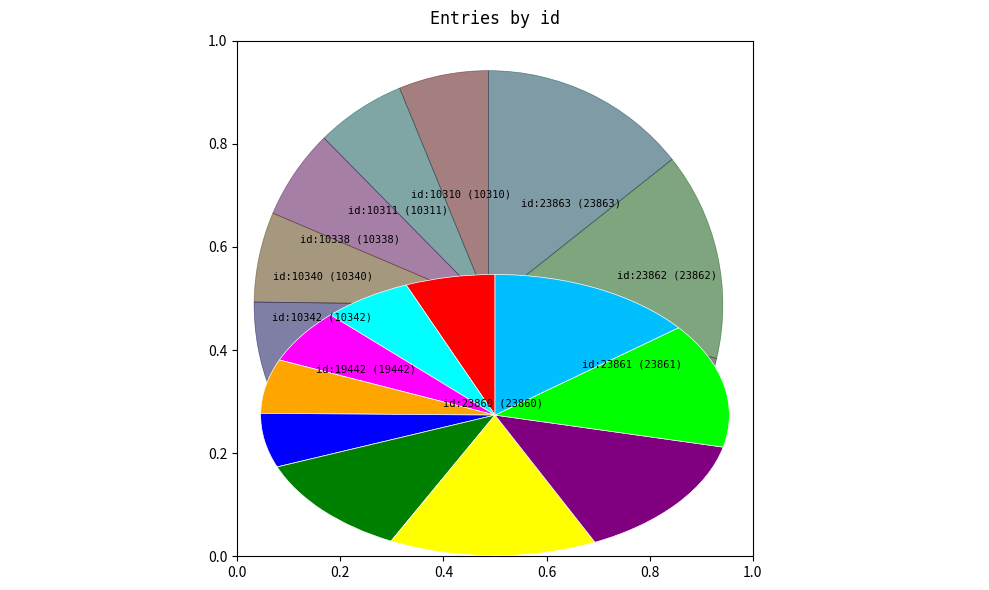

Is there any slice that represents more than half of the pie?

No